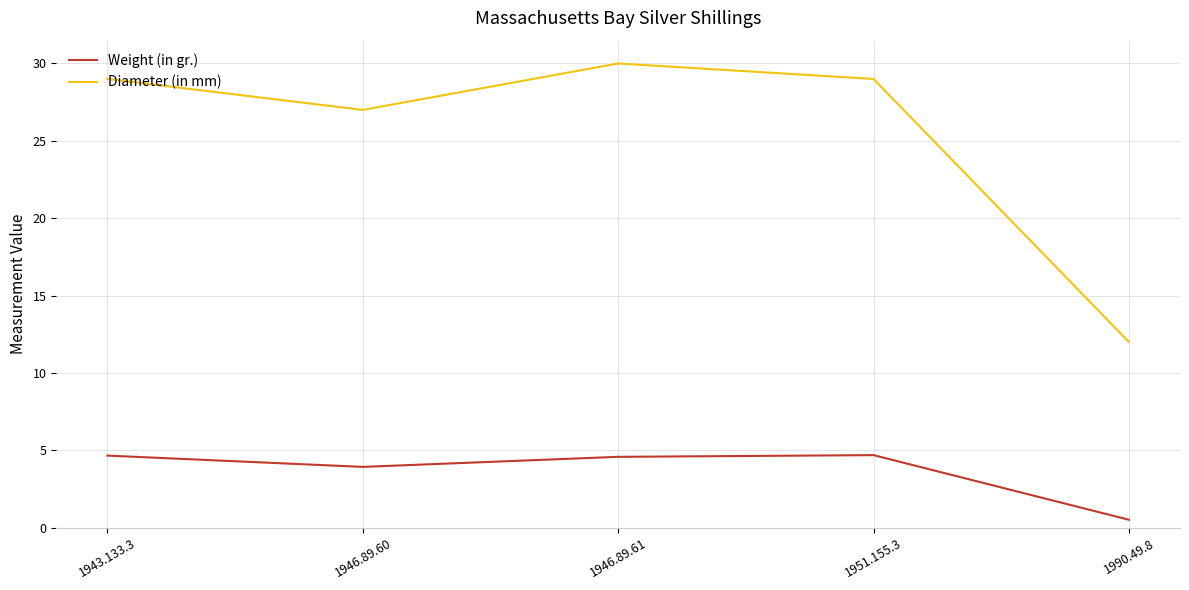

Does the chart have visible grid lines?

Yes